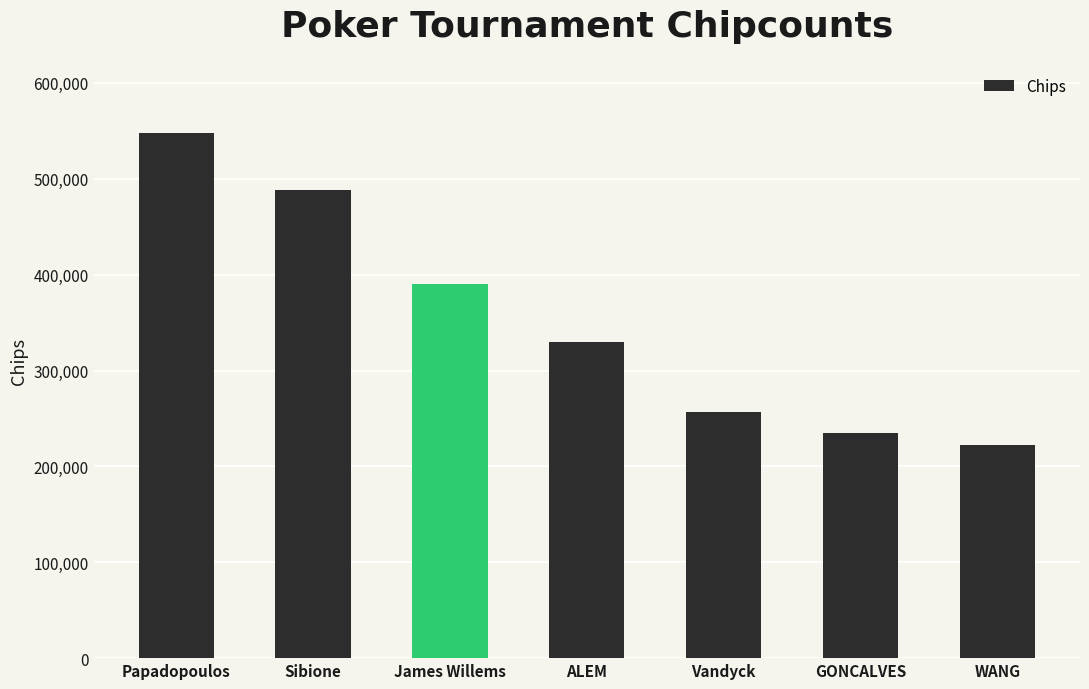

How many categories are shown in the chart?

7